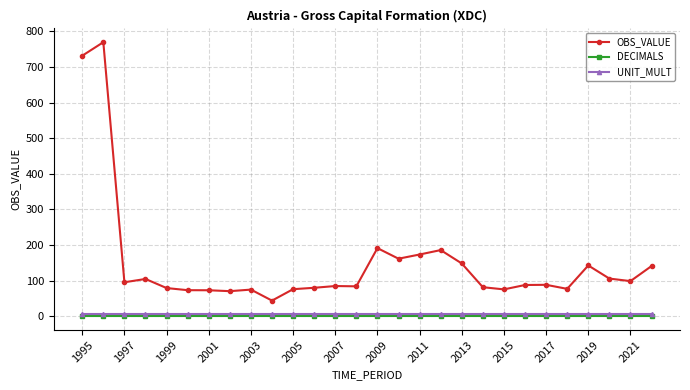

What is the maximum value shown in the chart?

769.7